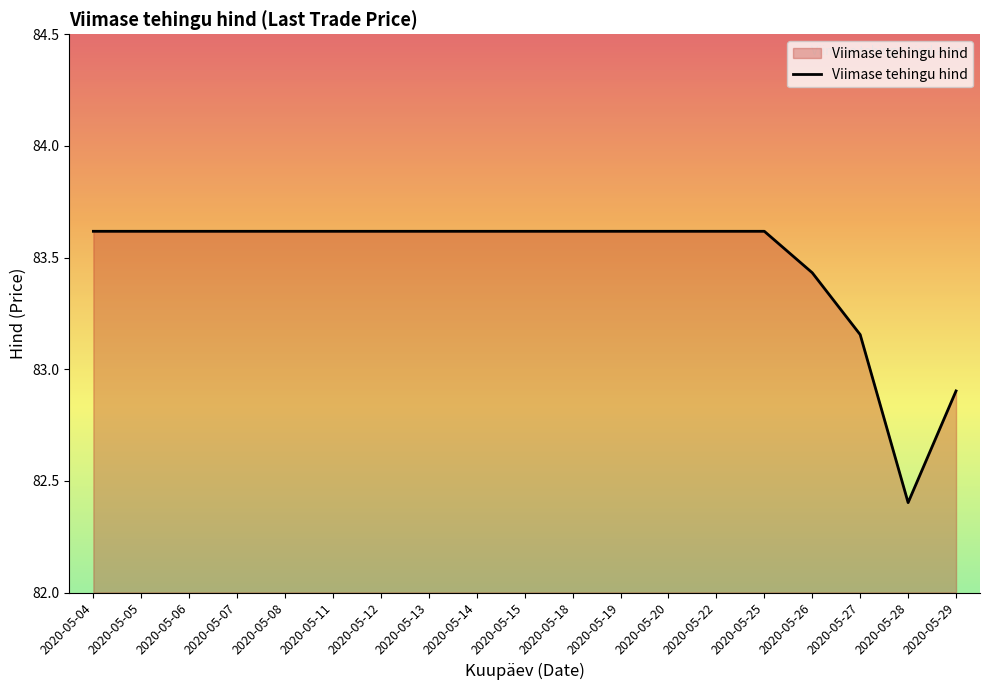

What is the greatest value displayed?

83.6